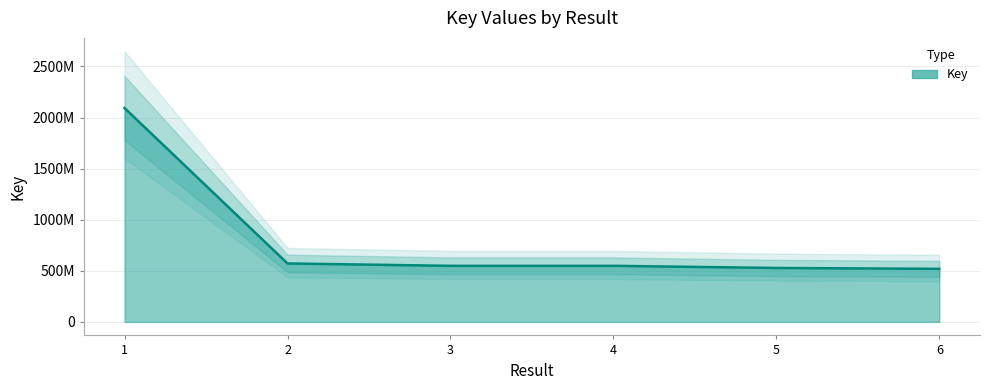

Reading left to right, what are all the values shown in this chart?

1=2093001178	2=571992132	3=548839140	4=548838369	5=527909305	6=519301989